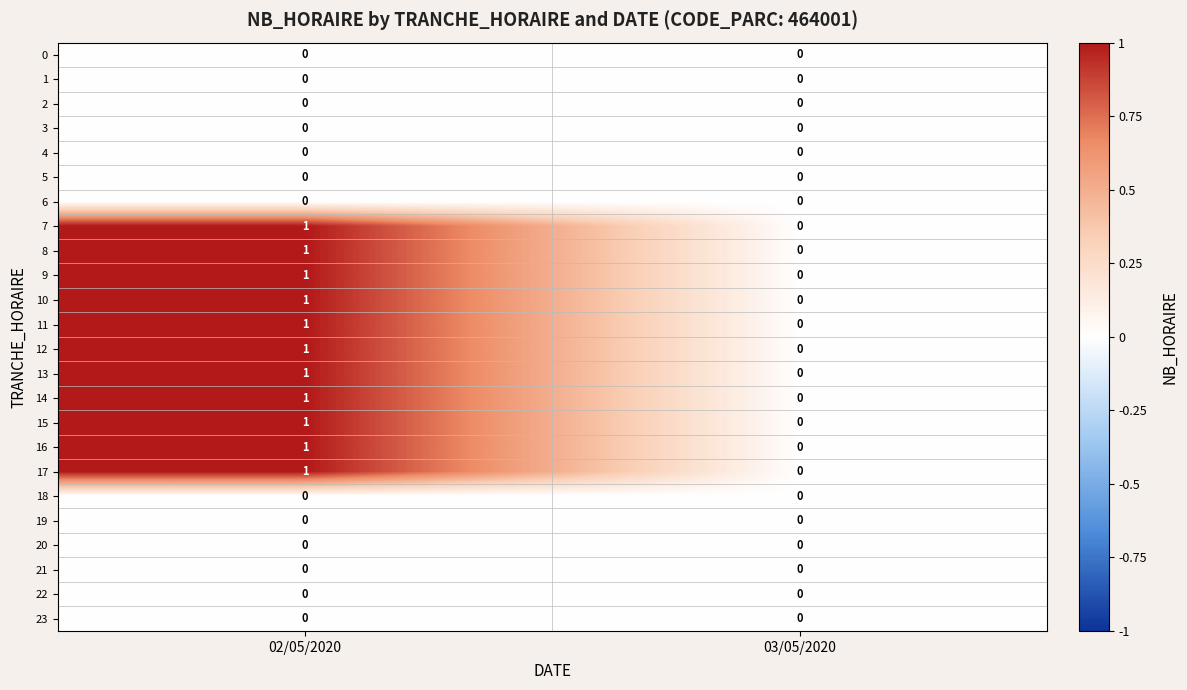

What is the total value across all series at 02/05/2020?

11